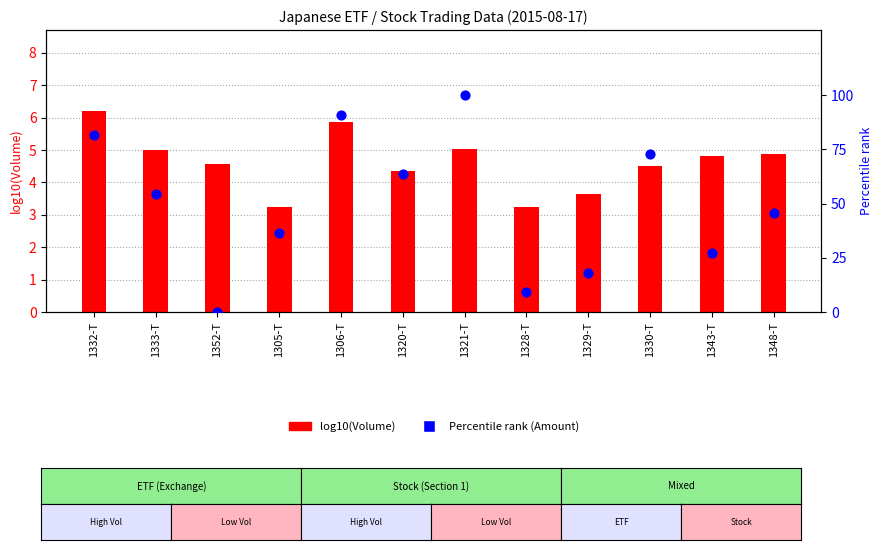

Is the value of Percentile rank (Amount) at 1352-T greater than the value of log10(Volume) at 1306-T?

No